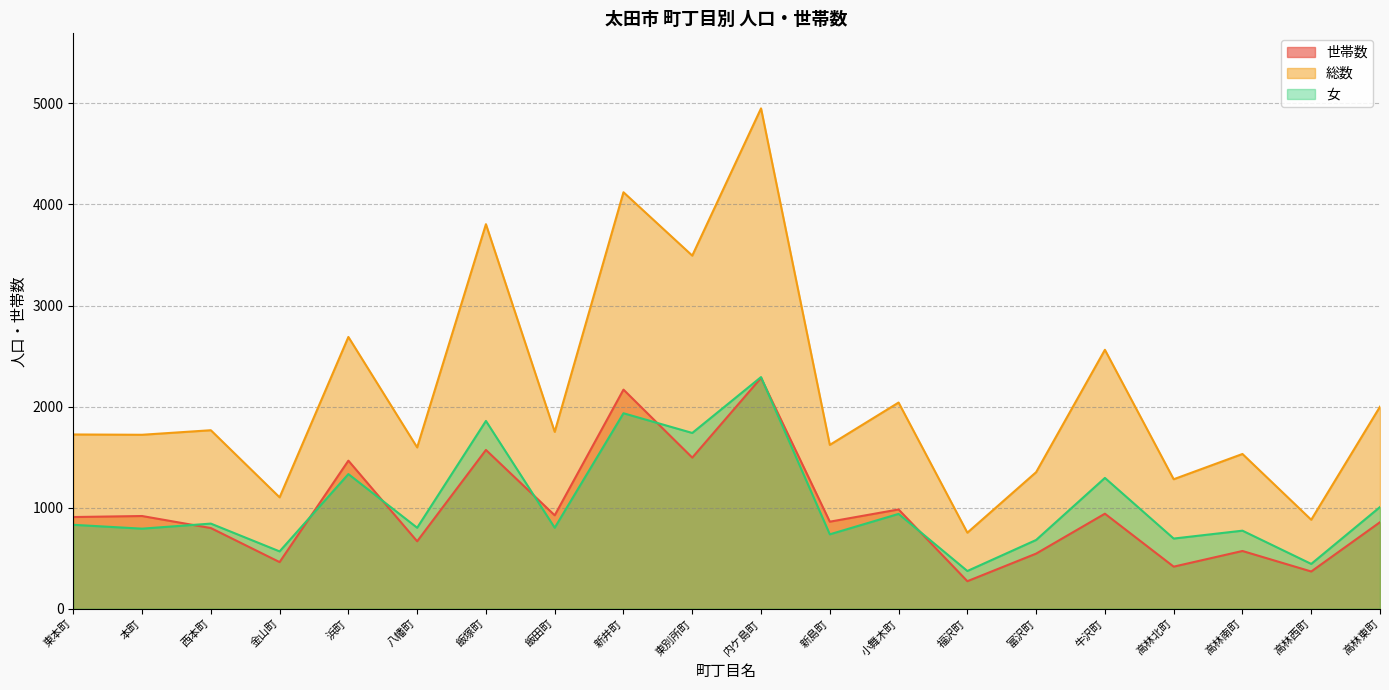

Which series ends up on top after the final intersection of 世帯数 and 女?

女